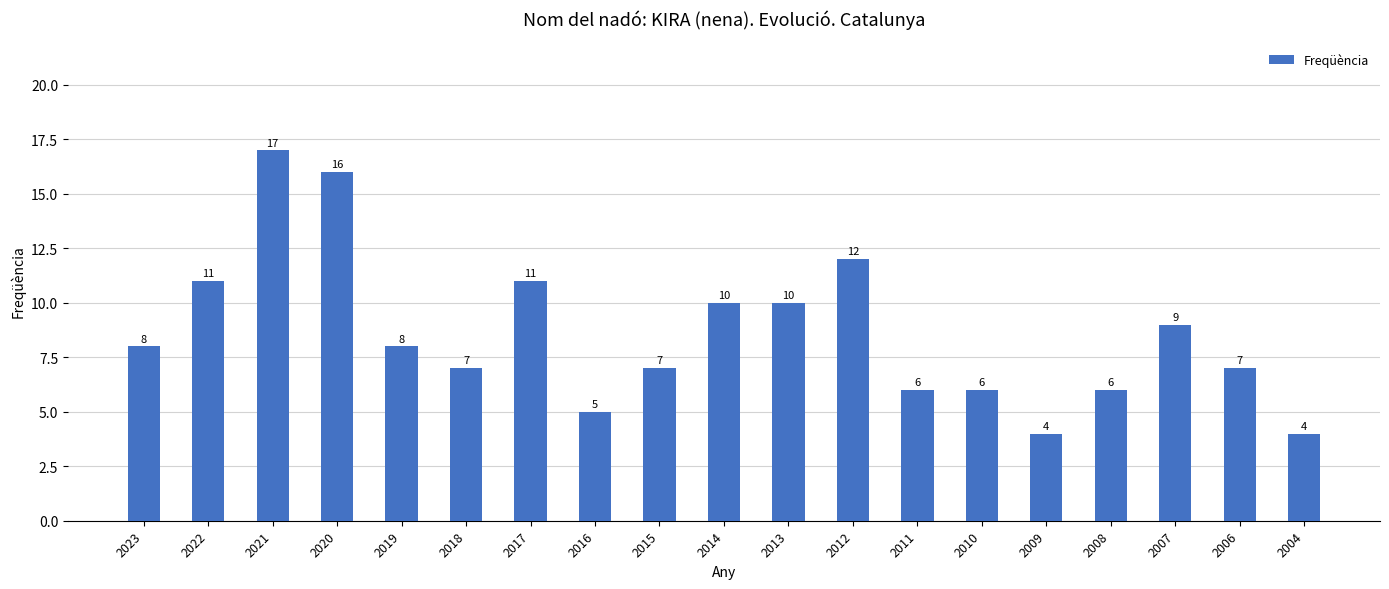

What is the maximum value shown in the chart?

17